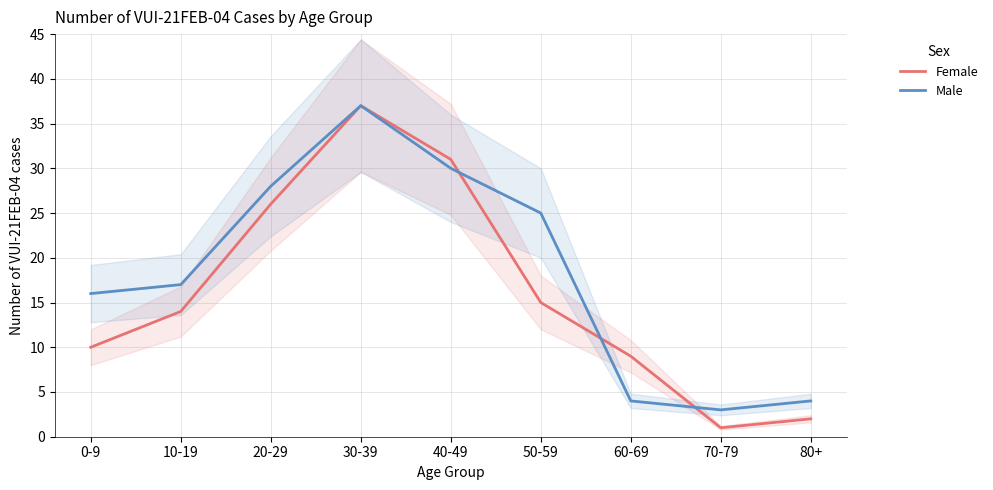

List the labels in order of Male value, smallest first.

70-79, 60-69, 80+, 0-9, 10-19, 50-59, 20-29, 40-49, 30-39